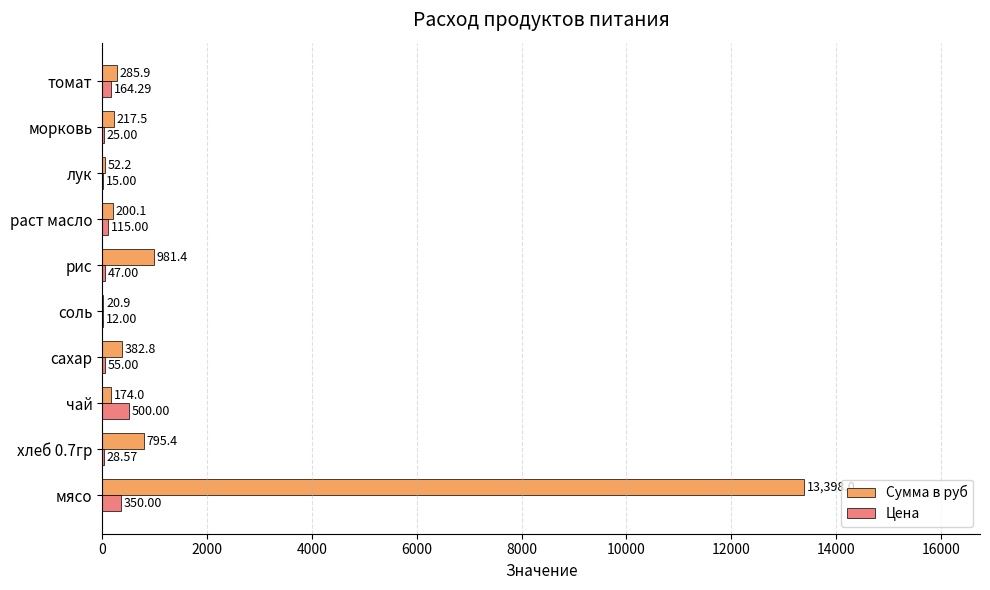

Which series changed the most between рис and томат?

Сумма в руб